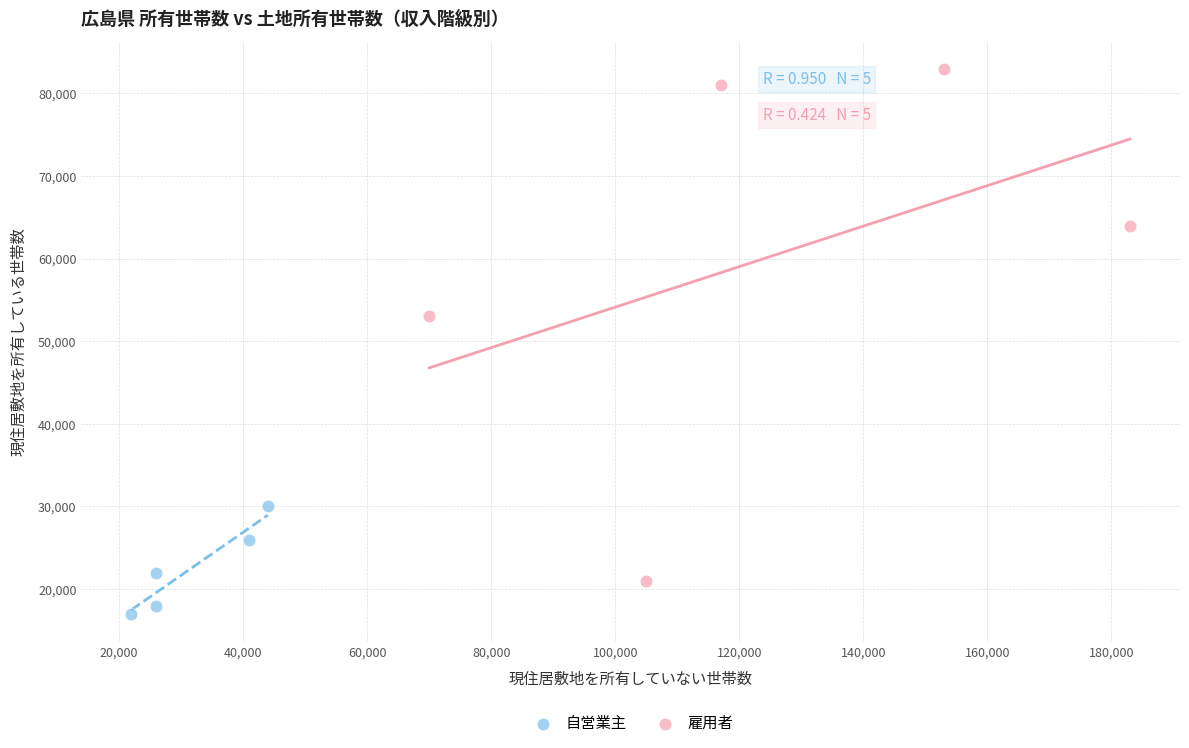

Which series reaches the maximum Y coordinate?

雇用者